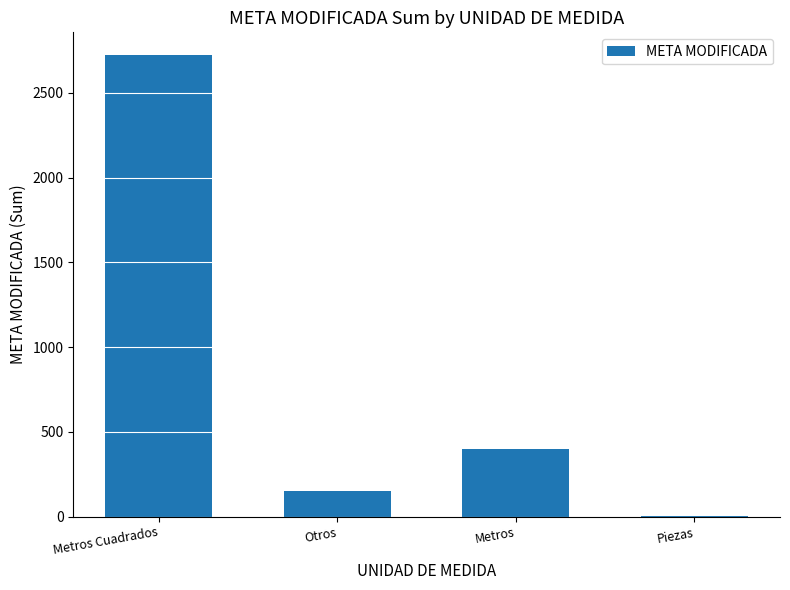

What is the sum of all values?

3273.0